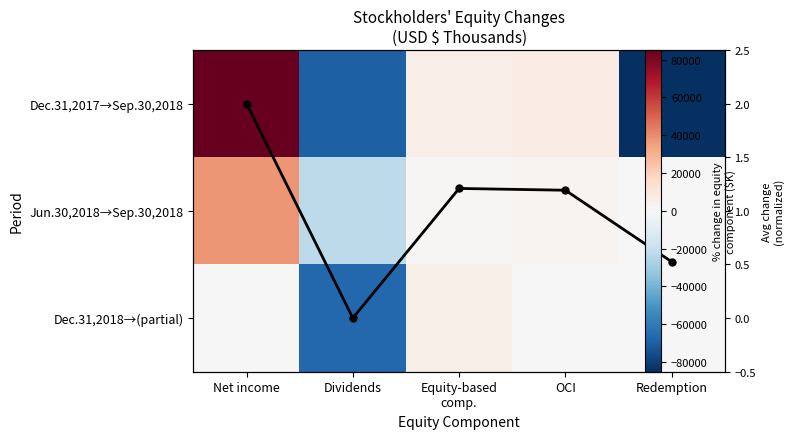

What is the difference between the Avg (normalized) values at Net income and Redemption?

1.5